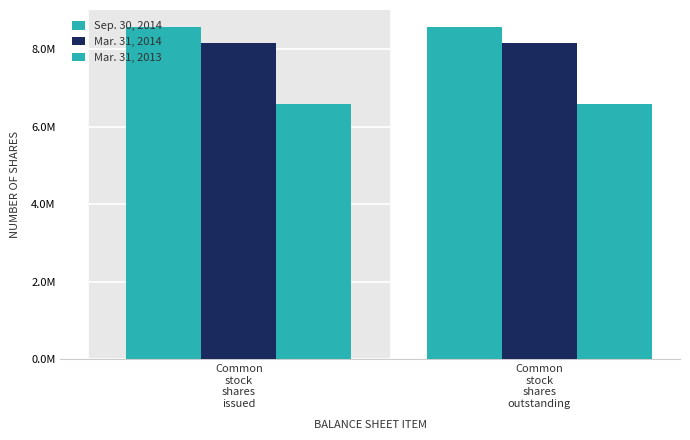

At Common
stock
shares
outstanding, list the series in order from smallest to largest.

Mar. 31, 2013, Mar. 31, 2014, Sep. 30, 2014